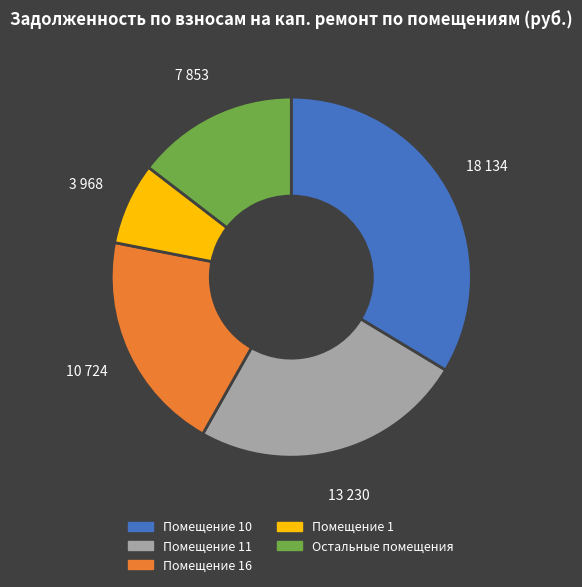

Combined, do Помещение 1 and Остальные помещения account for over 50%?

No